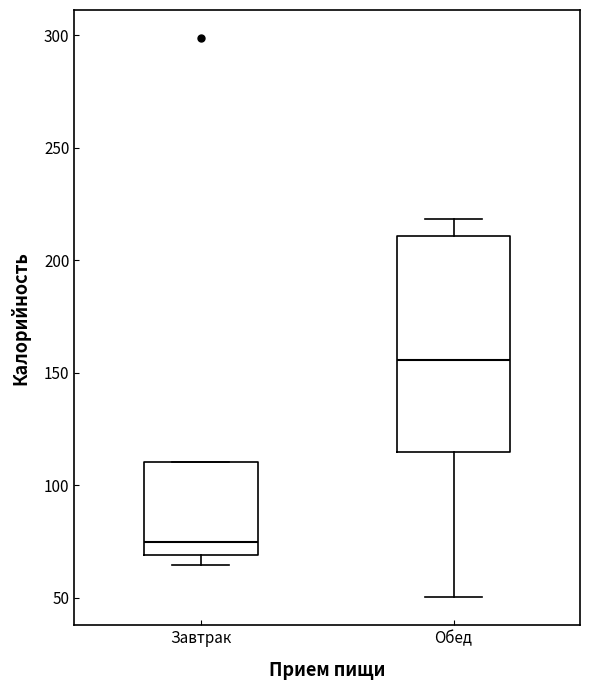

Which box is the tallest, from its lower edge to its upper edge?

Обед